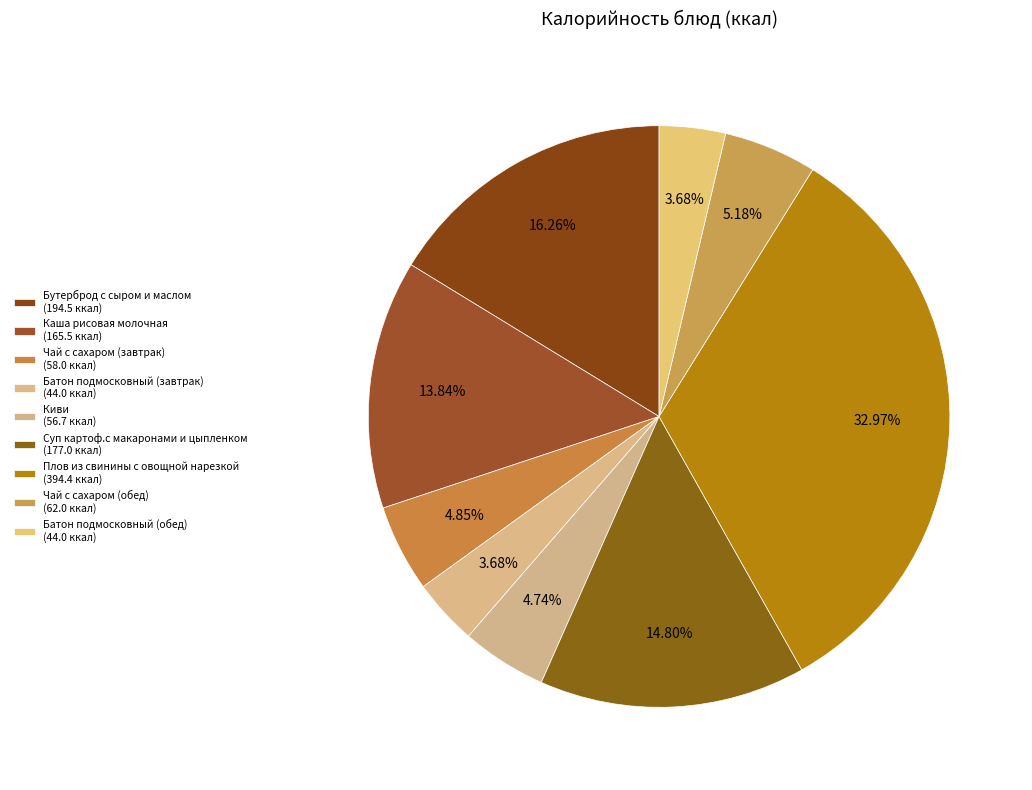

What percentage do Чай с сахаром (обед) and Каша рисовая молочная together represent?

19.0%